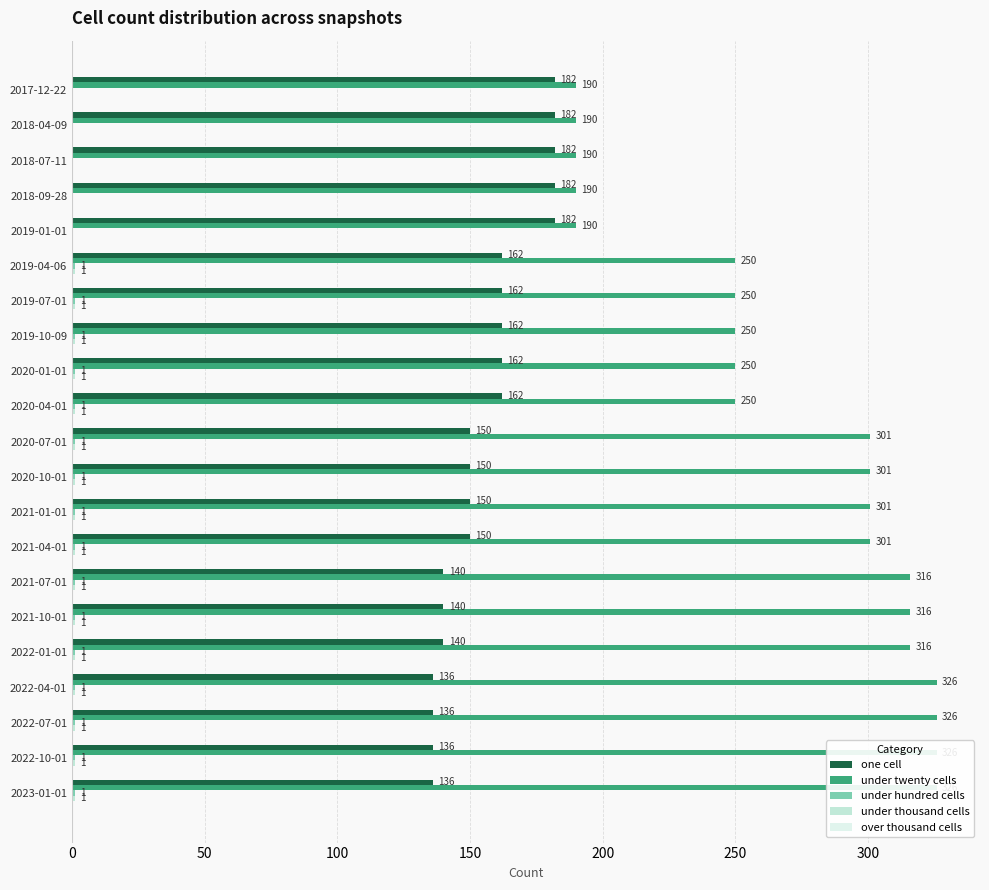

The under thousand cells series shows 1.0 at 2020-07-01. True or false?

True